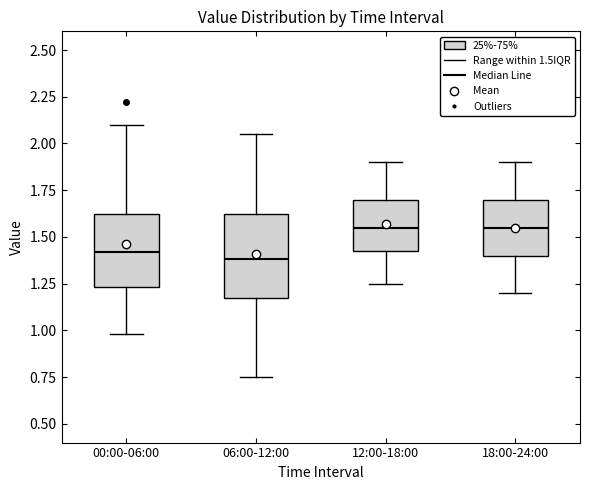

Comparing the boxes themselves (not the whiskers), which one is the tallest?

06:00-12:00